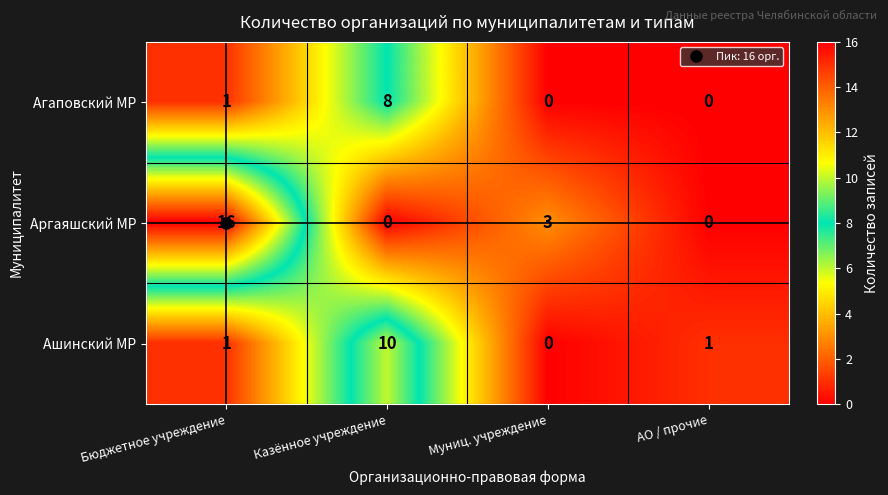

The value of Ашинский МР at Бюджетное учреждение is 2. True or false?

False